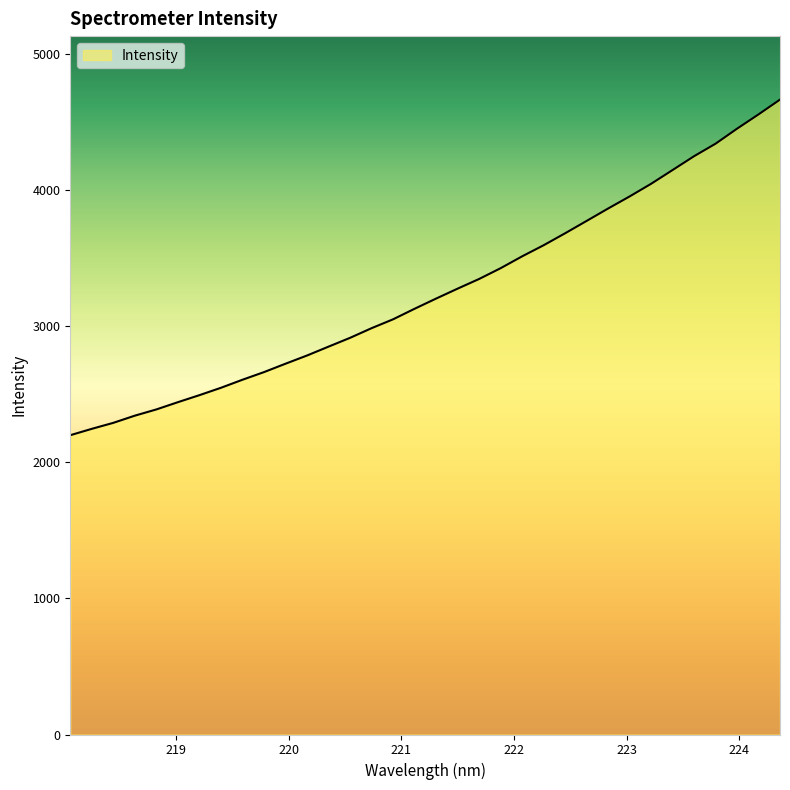

What is the difference between the maximum and minimum values?

2464.6